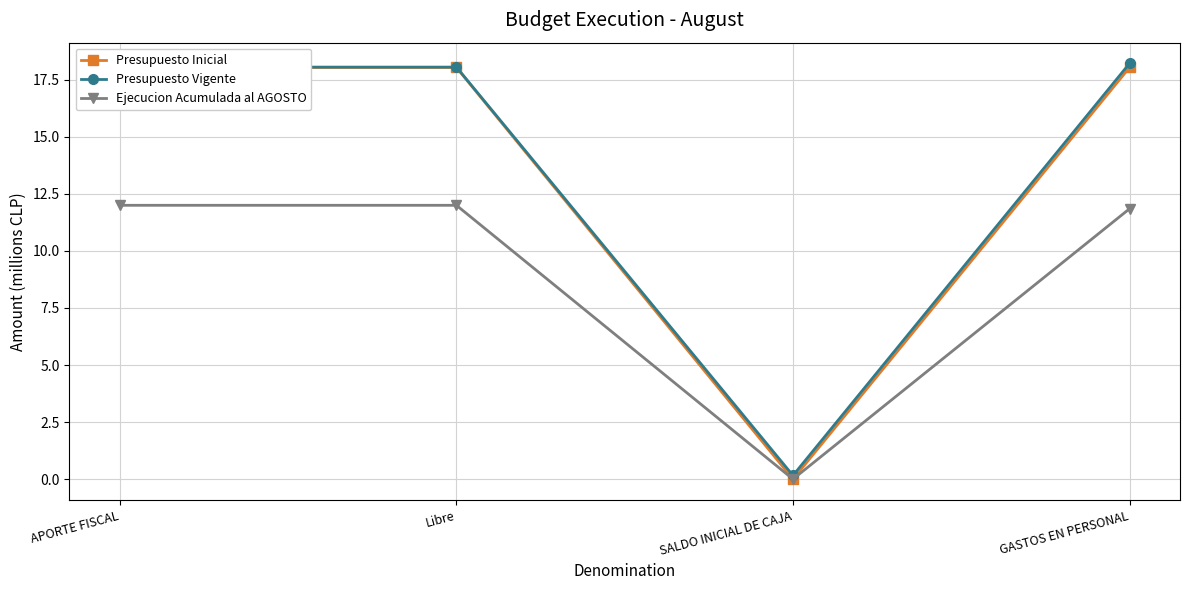

What is the total value across all series at GASTOS EN PERSONAL?

48.1